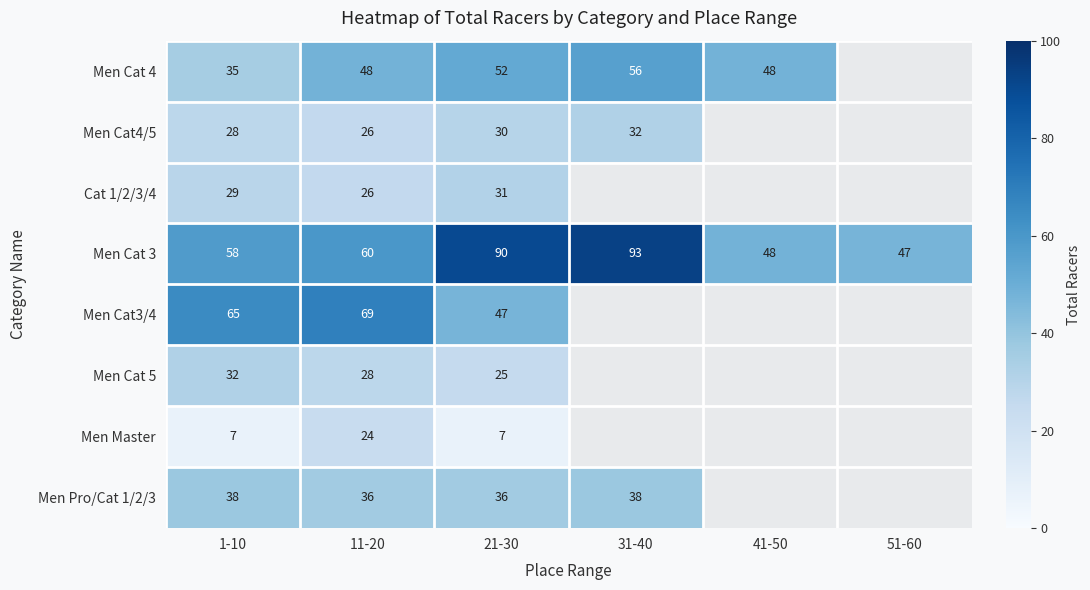

True or false: Men Pro/Cat 1/2/3 has a value of 57 at 11-20.

False